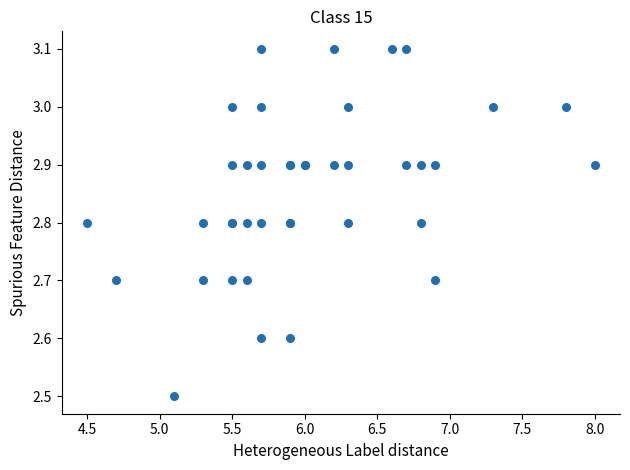

What Y value in the scatter plot is closest to 2?

2.5